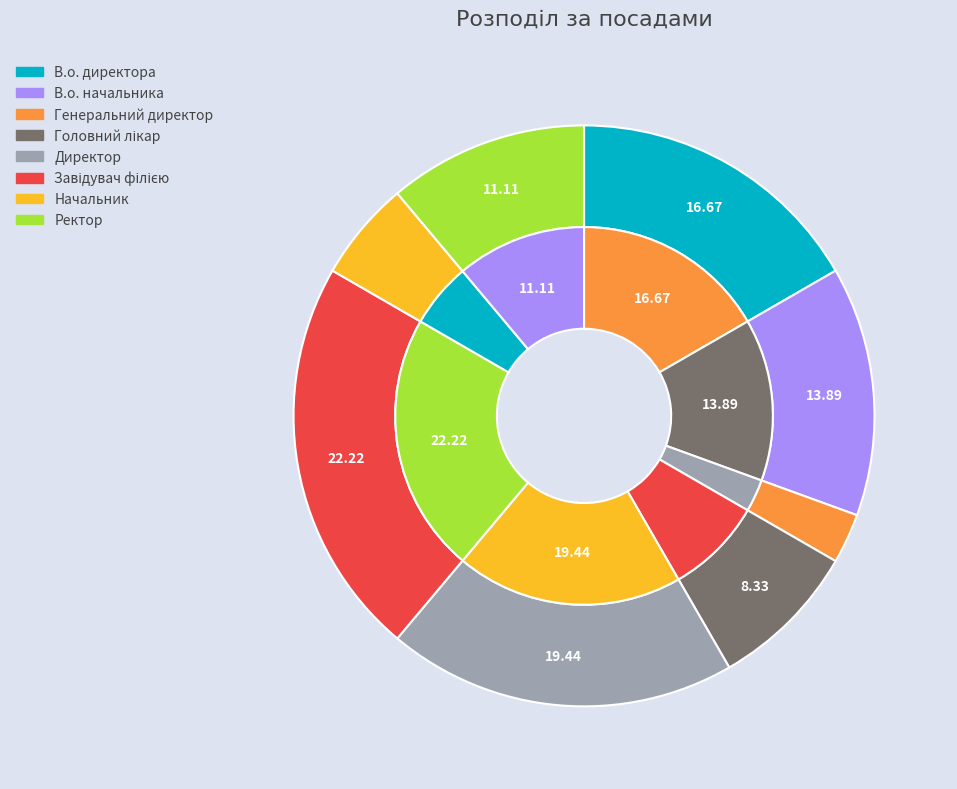

Which has a higher value, Генеральний директор or Директор?

Директор